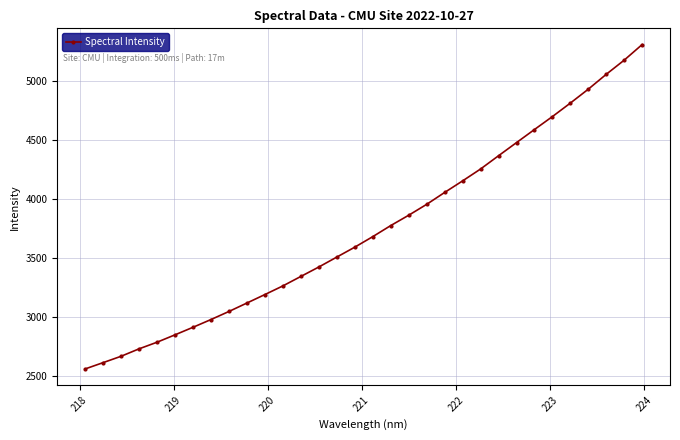

What is the value of the 31st point from the left?

5176.6